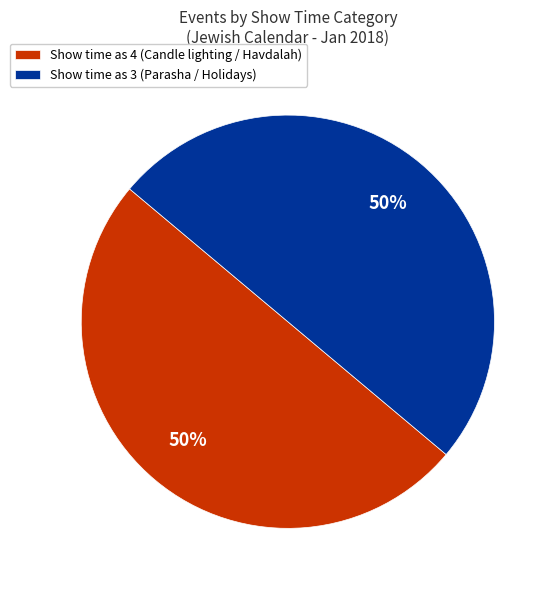

True or false: Show time as 3 (Parasha / Holidays) accounts for 61% of the total.

False